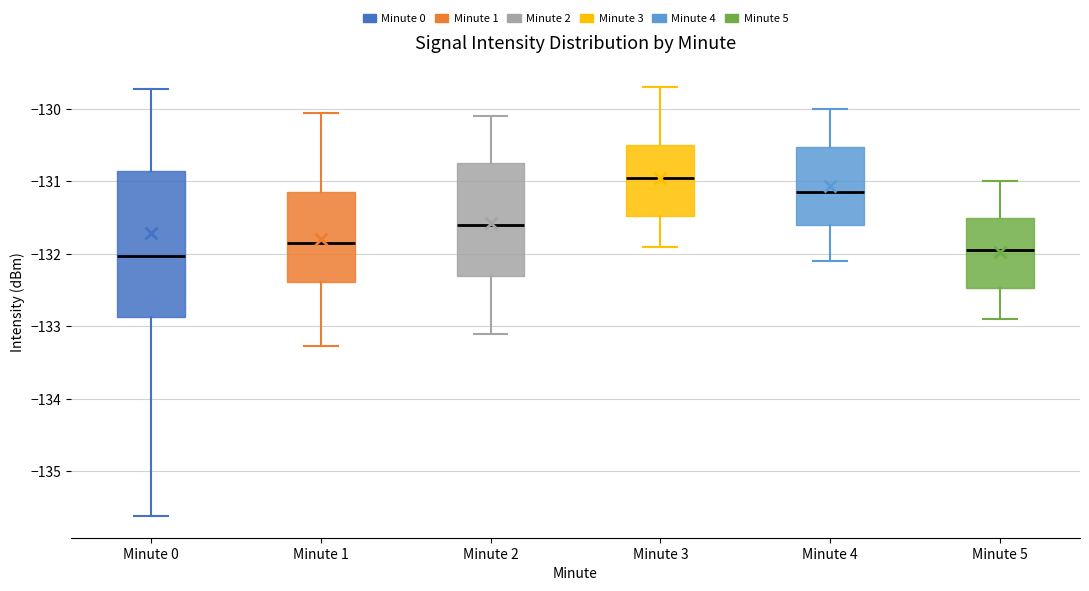

Comparing the boxes themselves (not the whiskers), which one is the tallest?

Minute 0